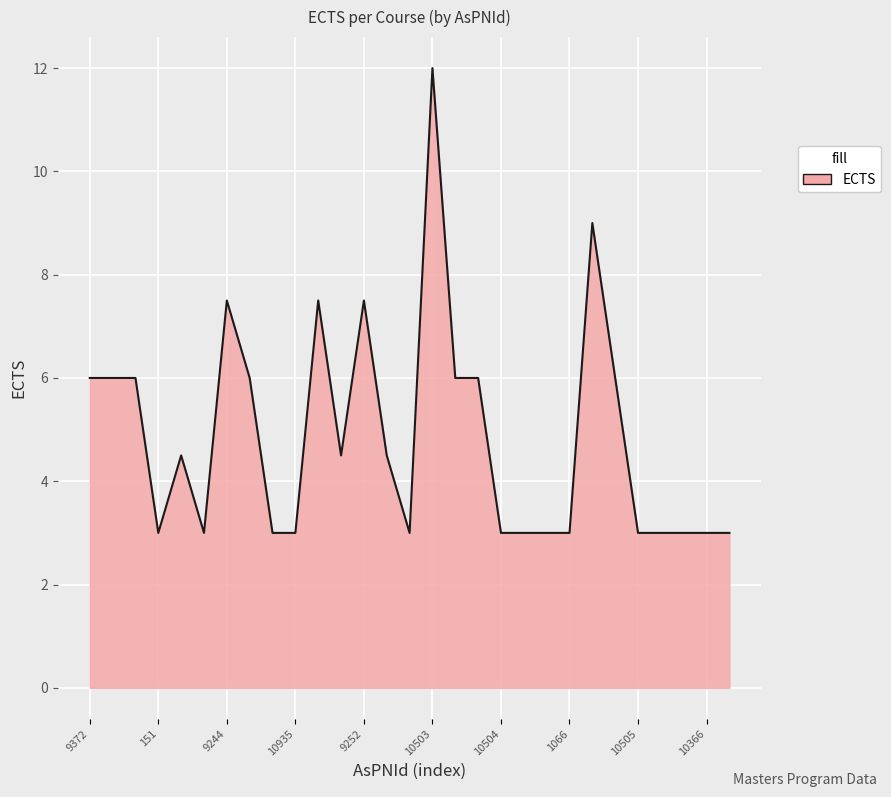

What is the smallest value displayed?

3.0